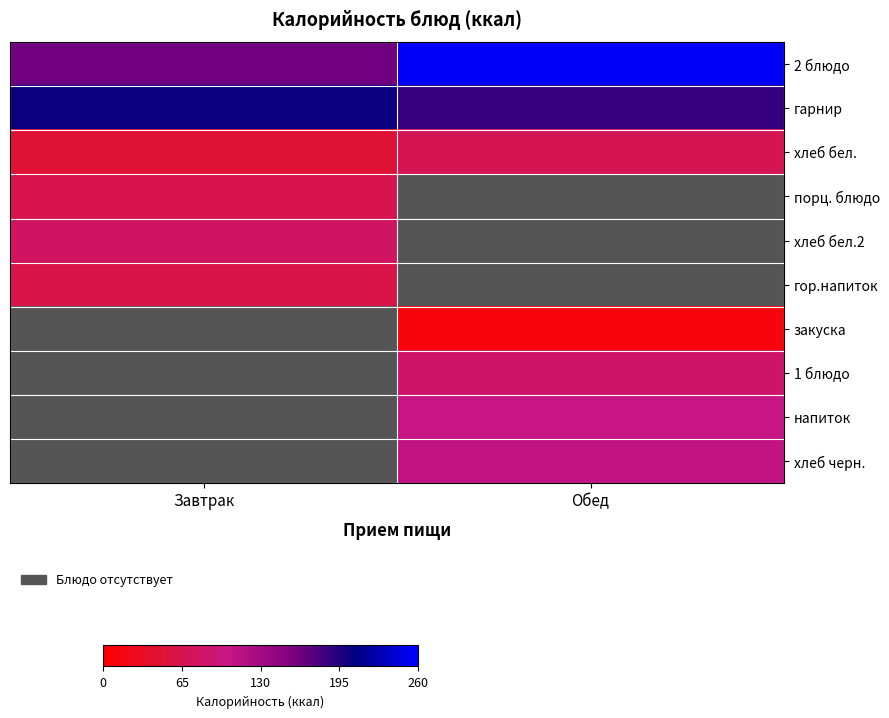

Which category has the lowest value across all series?

Обед